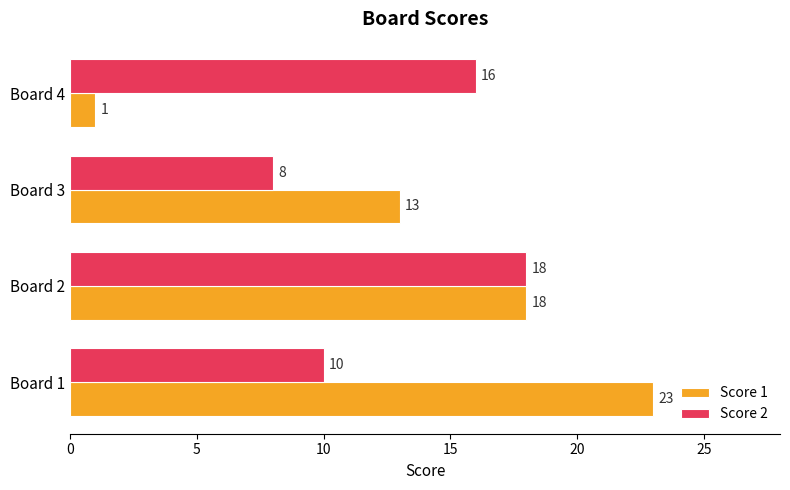

What are all the series names shown in the legend?

Score 1, Score 2